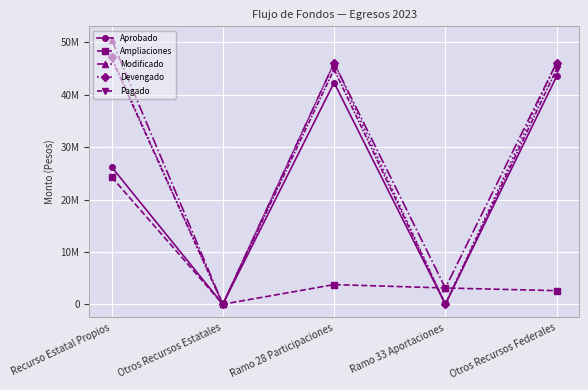

The Aprobado series shows 0 at Otros Recursos Estatales. True or false?

True